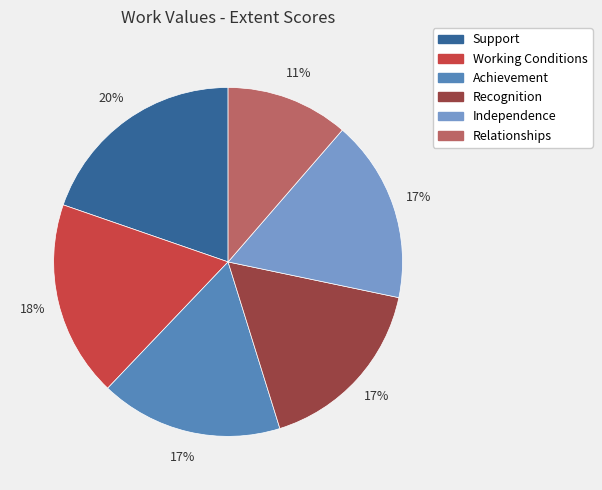

To the nearest percent, what percentage of the pie is Achievement?

17%